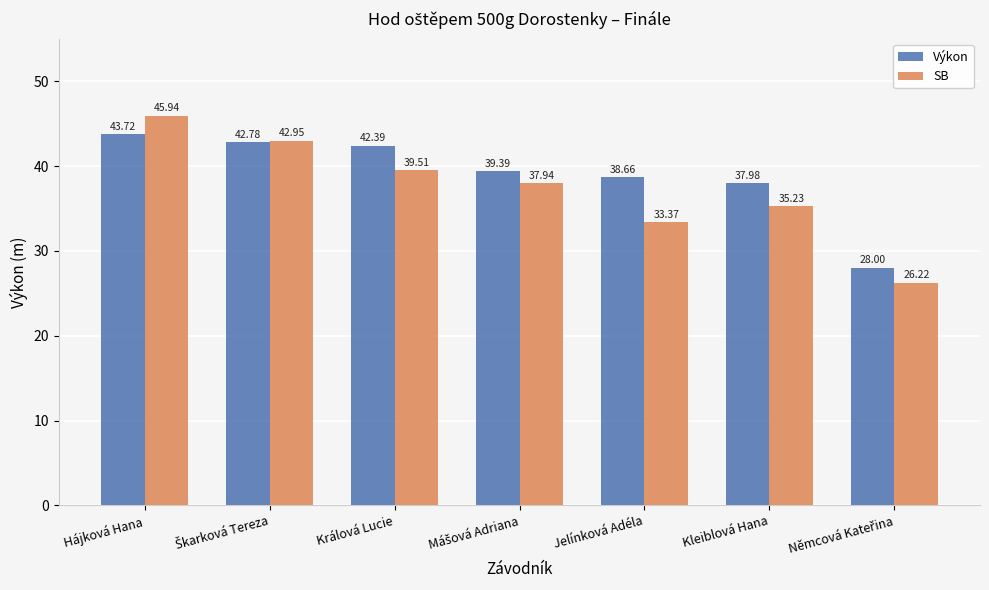

What is the difference between the highest and lowest values at Jelínková Adéla?

5.3